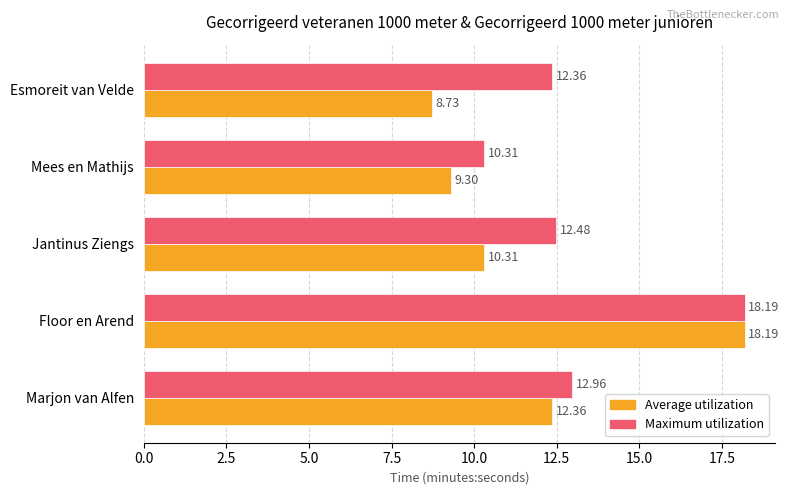

List the series in order of their overall mean, highest first.

Maximum utilization, Average utilization